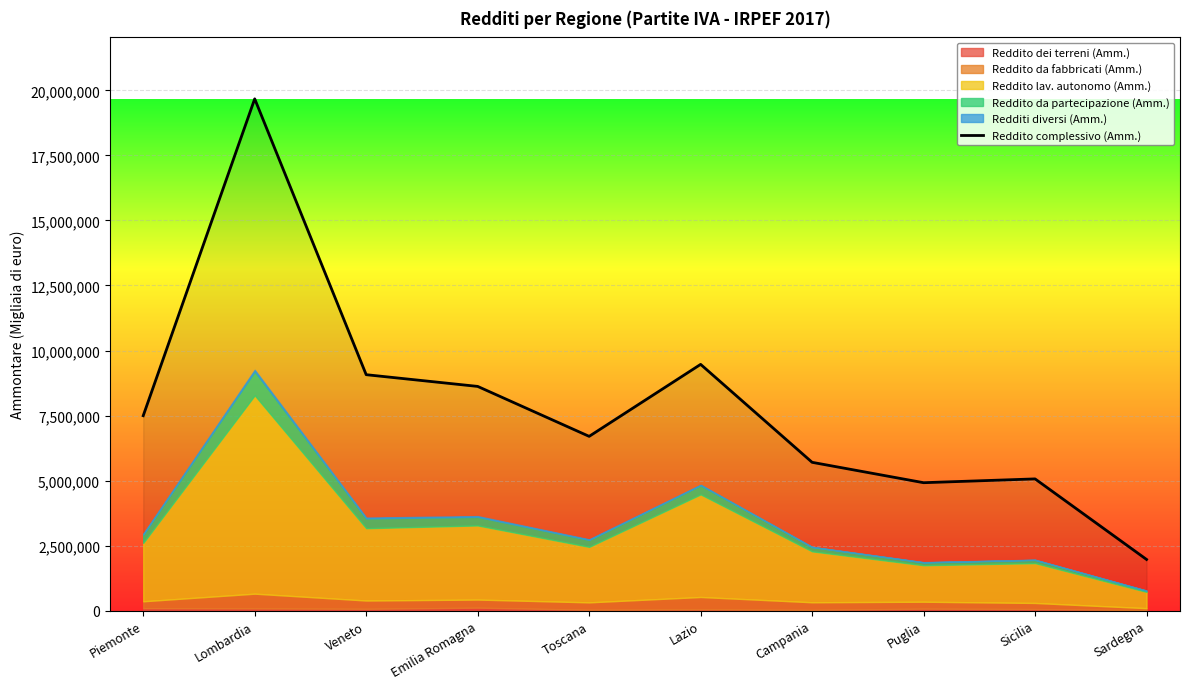

What is the label of the 7th point from the right?

Emilia Romagna